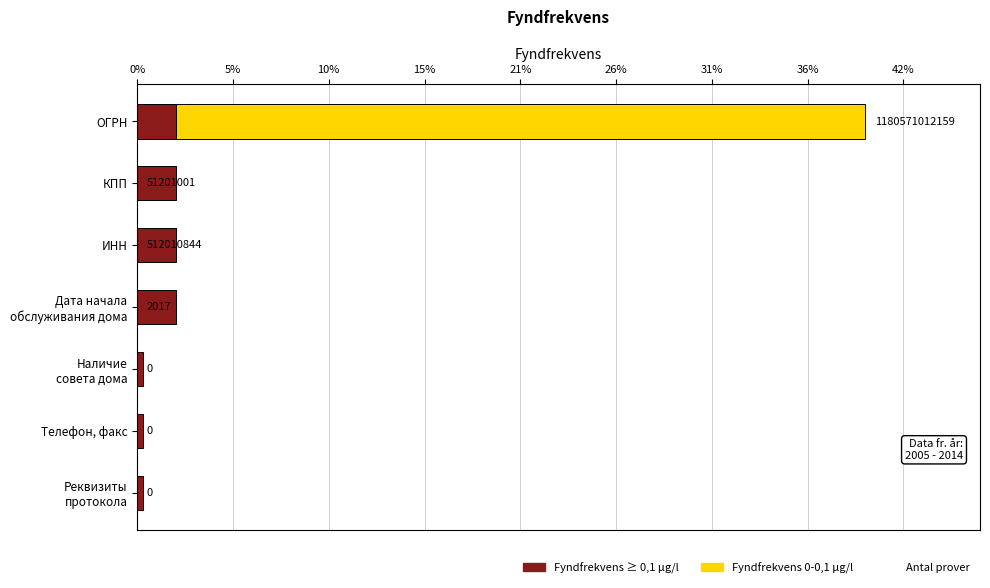

What is the sum of all Fyndfrekvens ≥ 0,1 values?

8.9